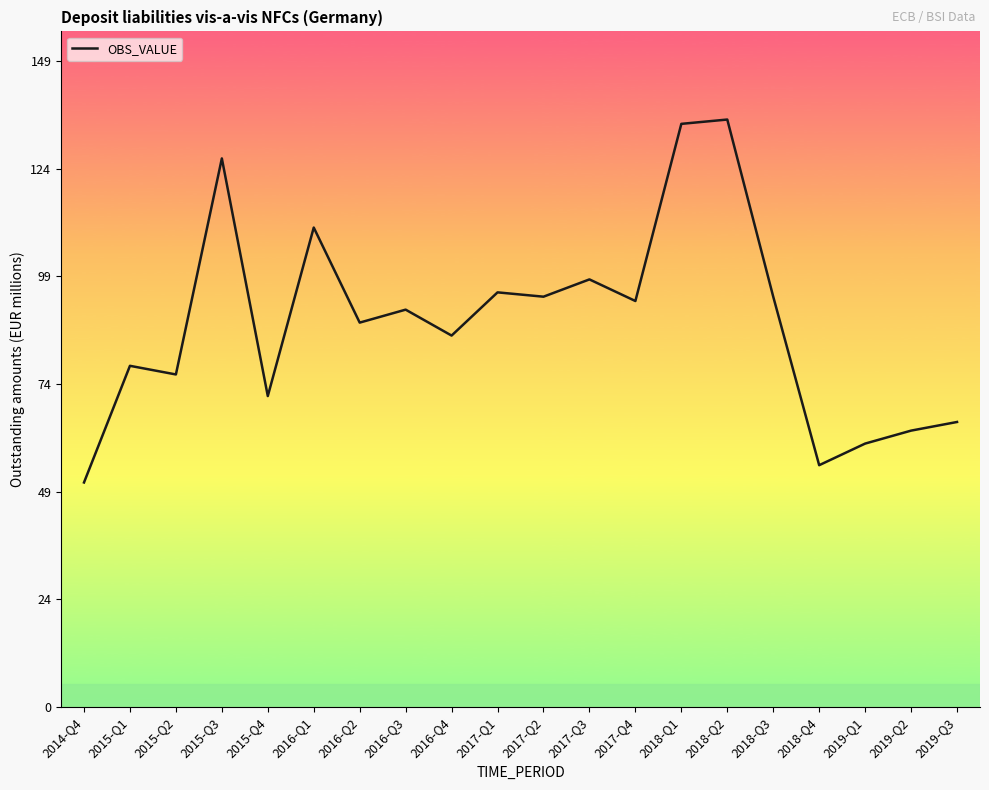

Where does the data first go above 92?

2015-Q3